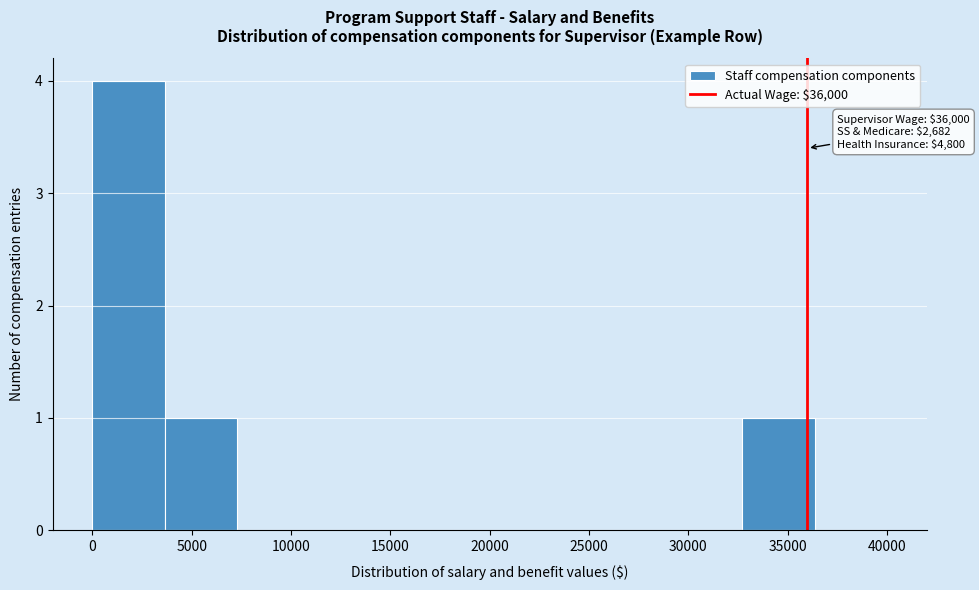

Over which range of the x-axis is the bar tallest?

0 to 3500